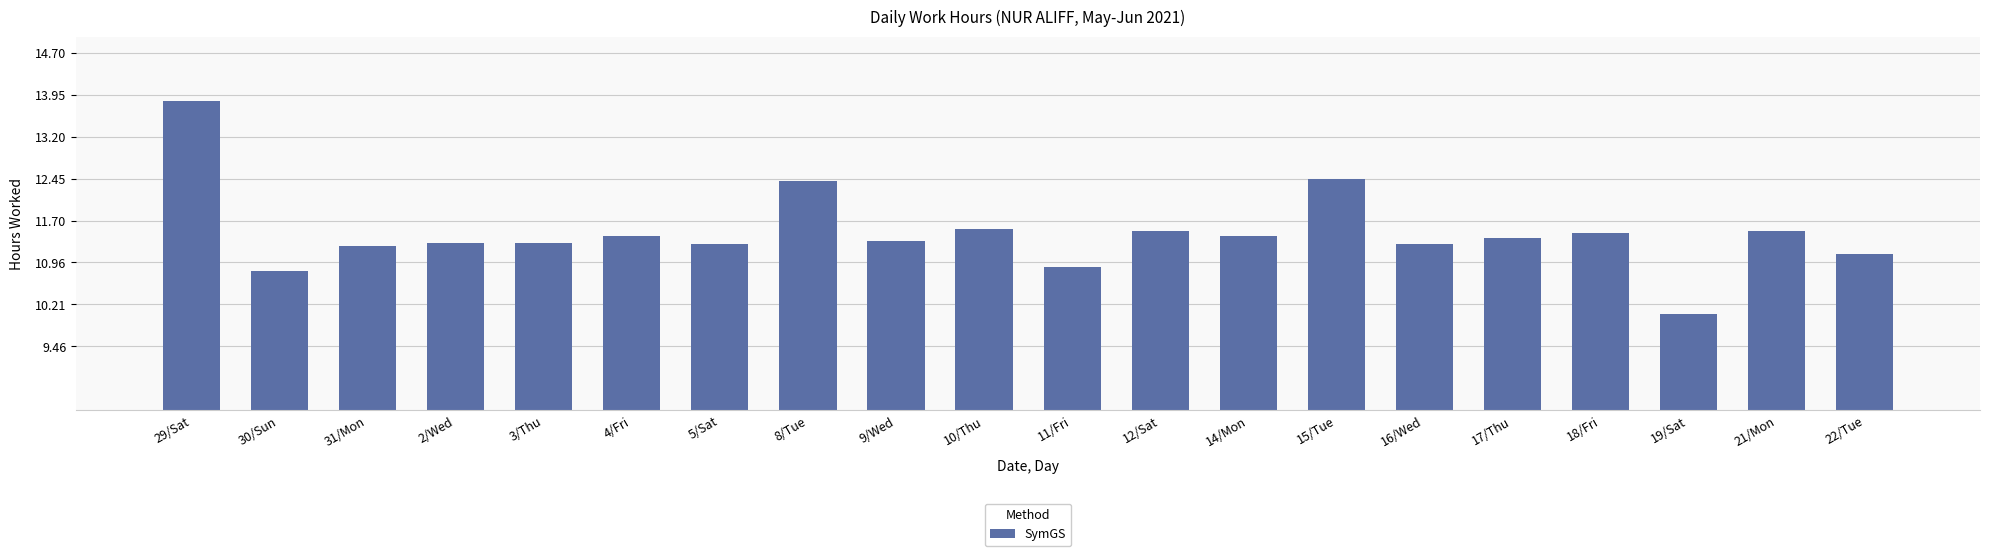

What is the approximate value at 31/Mon?

11.2